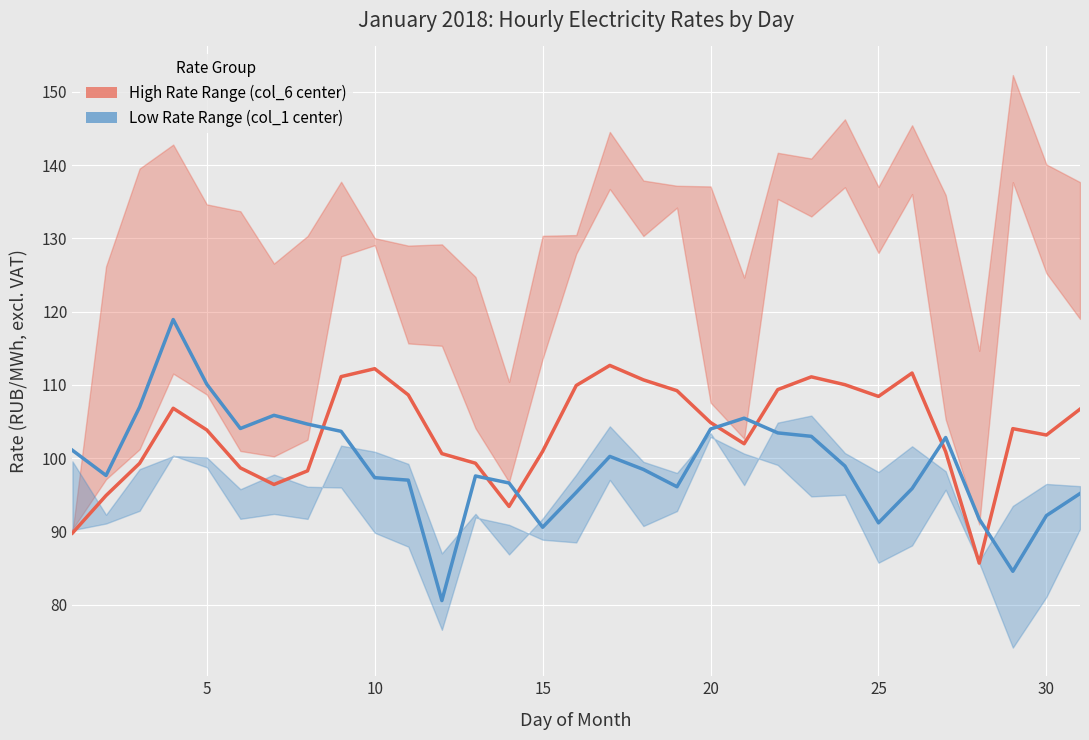

Reading right to left, extract all data points from this chart.

High Rate Range (col_6 center): 106.7	103.2	104.0	85.7	100.9	111.6	108.4	110.0	111.1	109.4	102.0	104.9	109.2	110.7	112.7	109.9	100.9	93.4	99.3	100.6	108.6	112.2	111.1	98.3	96.4	98.7	103.9	106.8	99.3	94.9	89.8
Low Rate Range (col_1 center): 95.2	92.2	84.6	91.7	102.8	95.9	91.2	98.9	103.0	103.5	105.5	104.0	96.1	98.5	100.2	95.3	90.6	96.6	97.6	80.6	97.0	97.3	103.7	104.7	105.9	104.1	110.1	118.9	107.0	97.7	101.1